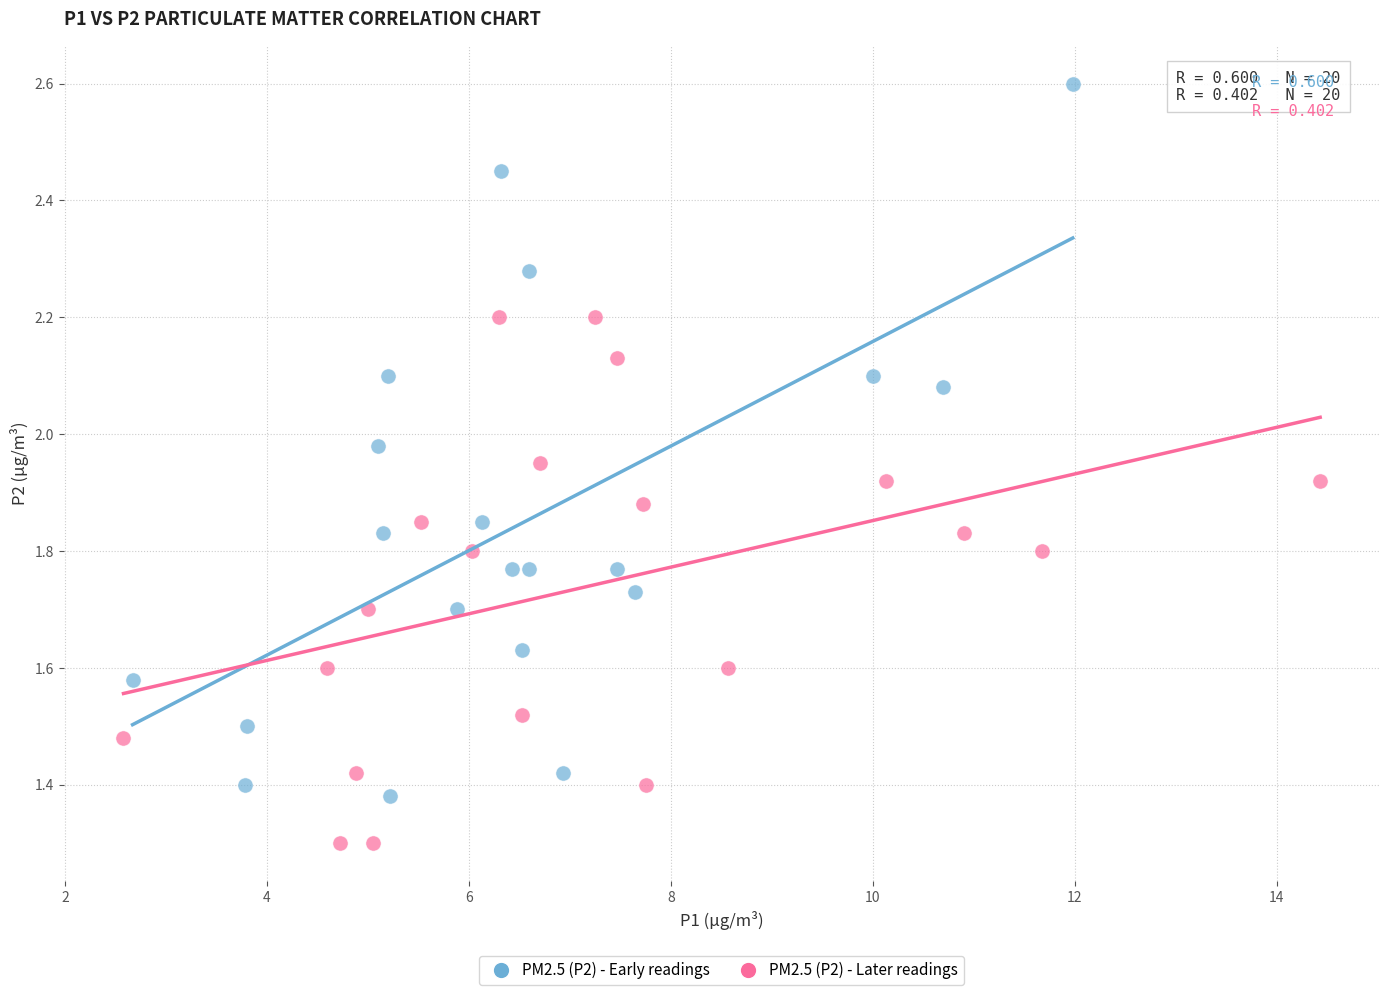

Which series contains the highest Y value?

PM2.5 (P2) - Early readings